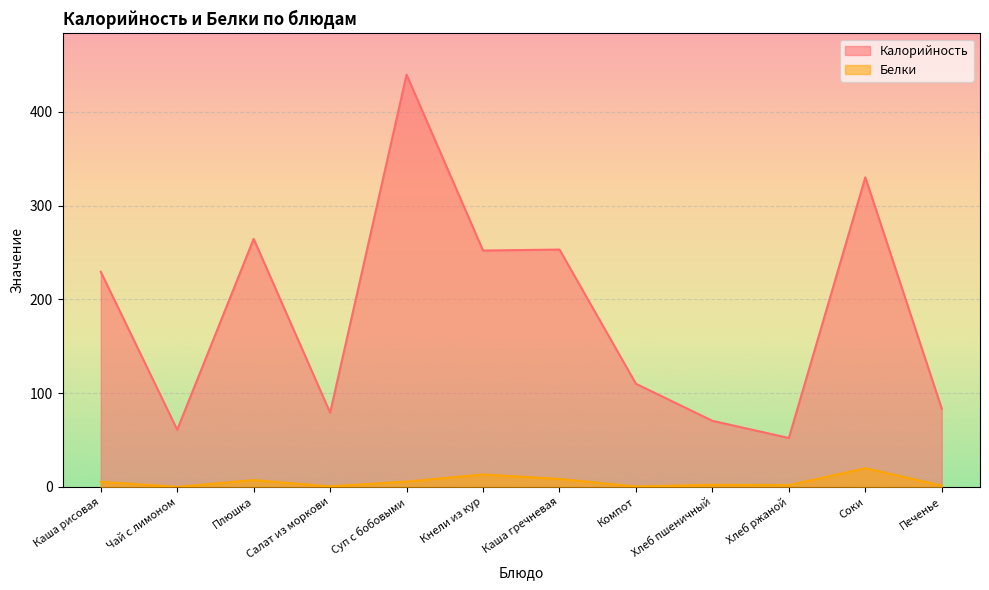

What is the maximum value for Калорийность?

439.4